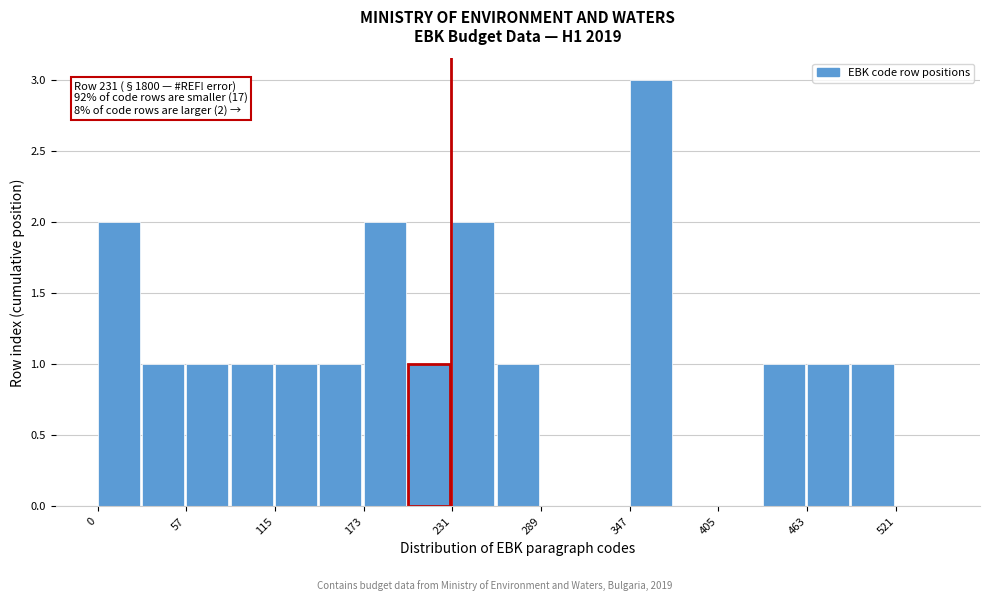

Read against the x-axis, roughly where is the centre of the tallest bar?

360